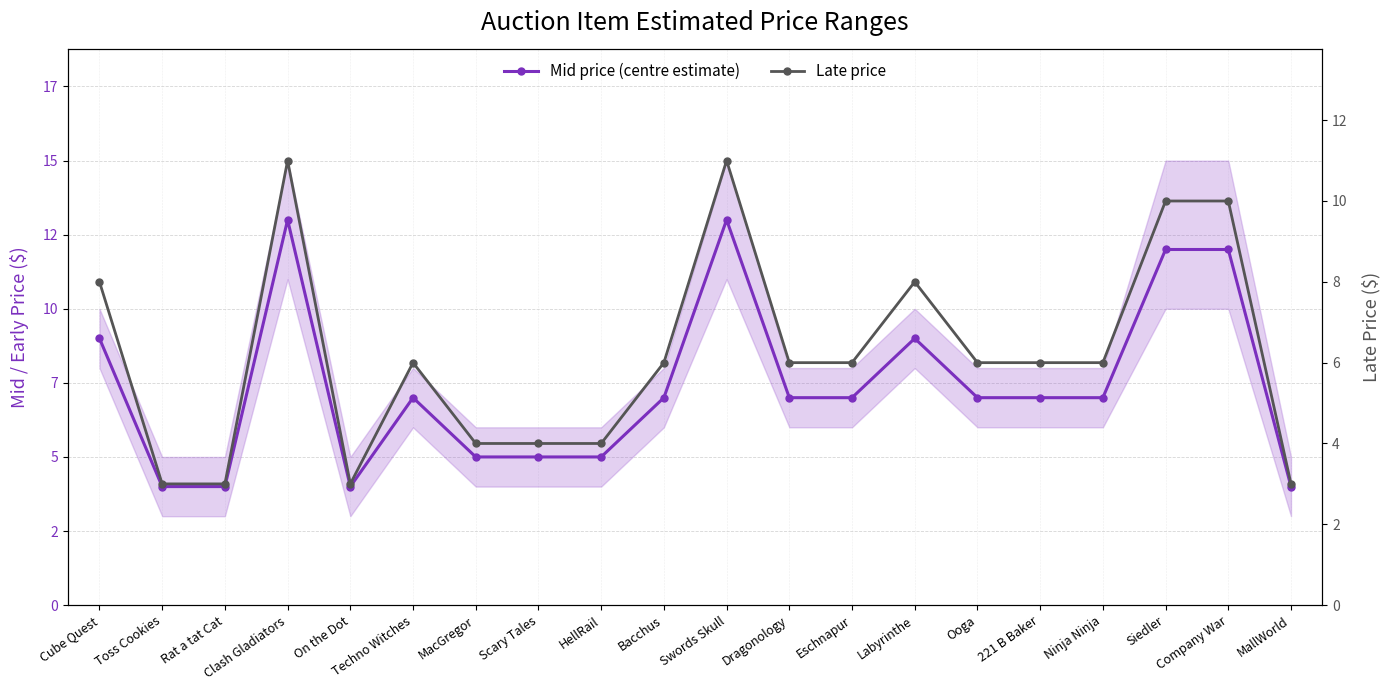

Rank the categories by Late price value from lowest to highest.

Toss Cookies, Rat a tat Cat, On the Dot, MallWorld, MacGregor, Scary Tales, HellRail, Techno Witches, Bacchus, Dragonology, Eschnapur, Ooga, 221 B Baker, Ninja Ninja, Cube Quest, Labyrinthe, Siedler, Company War, Clash Gladiators, Swords Skull